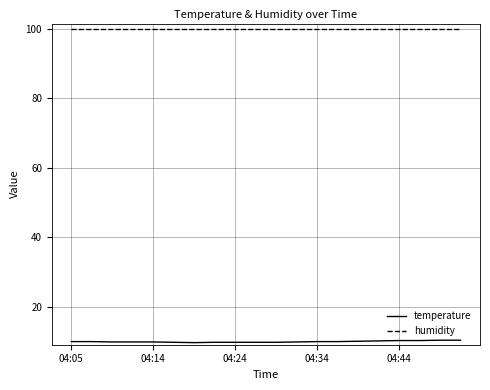

True or false: temperature and humidity intersect in this chart.

False